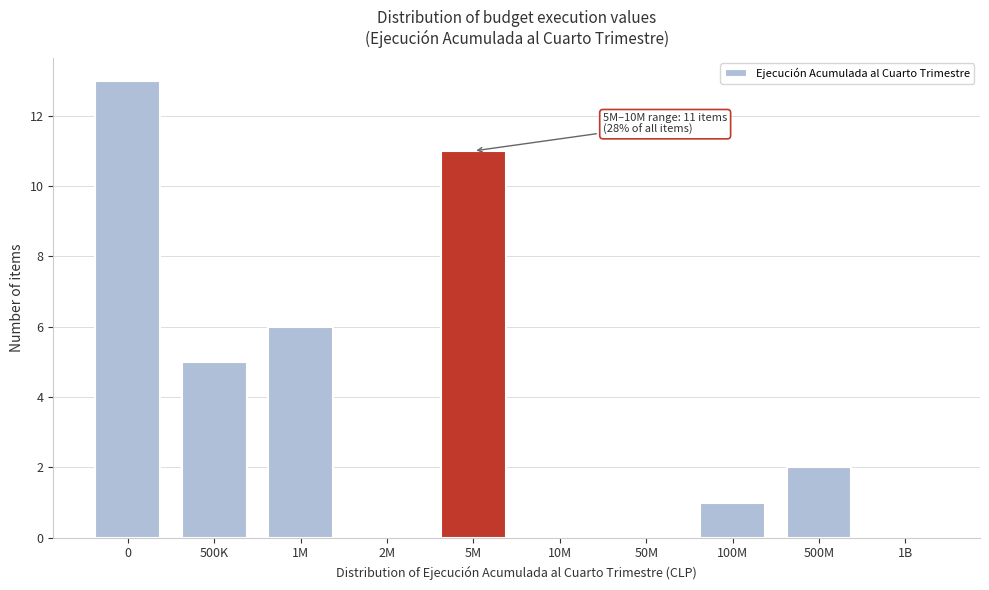

Reading left to right, extract all data points from this chart.

0=13	500K=5	1M=6	2M=0	5M=11	10M=0	50M=0	100M=1	500M=2	1B=0